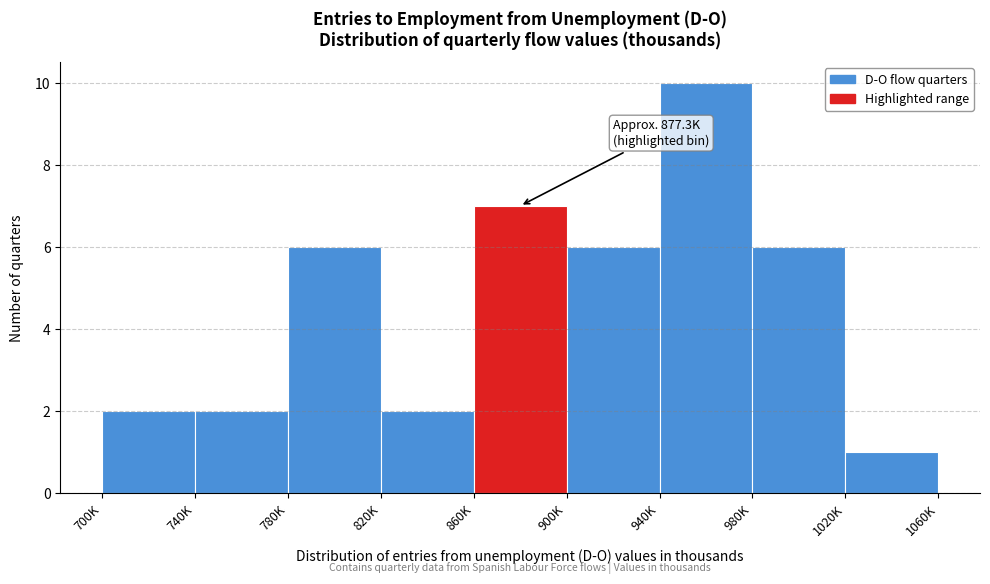

Reading right to left, what are all the values shown in this chart?

1	6	10	6	7	2	6	2	2